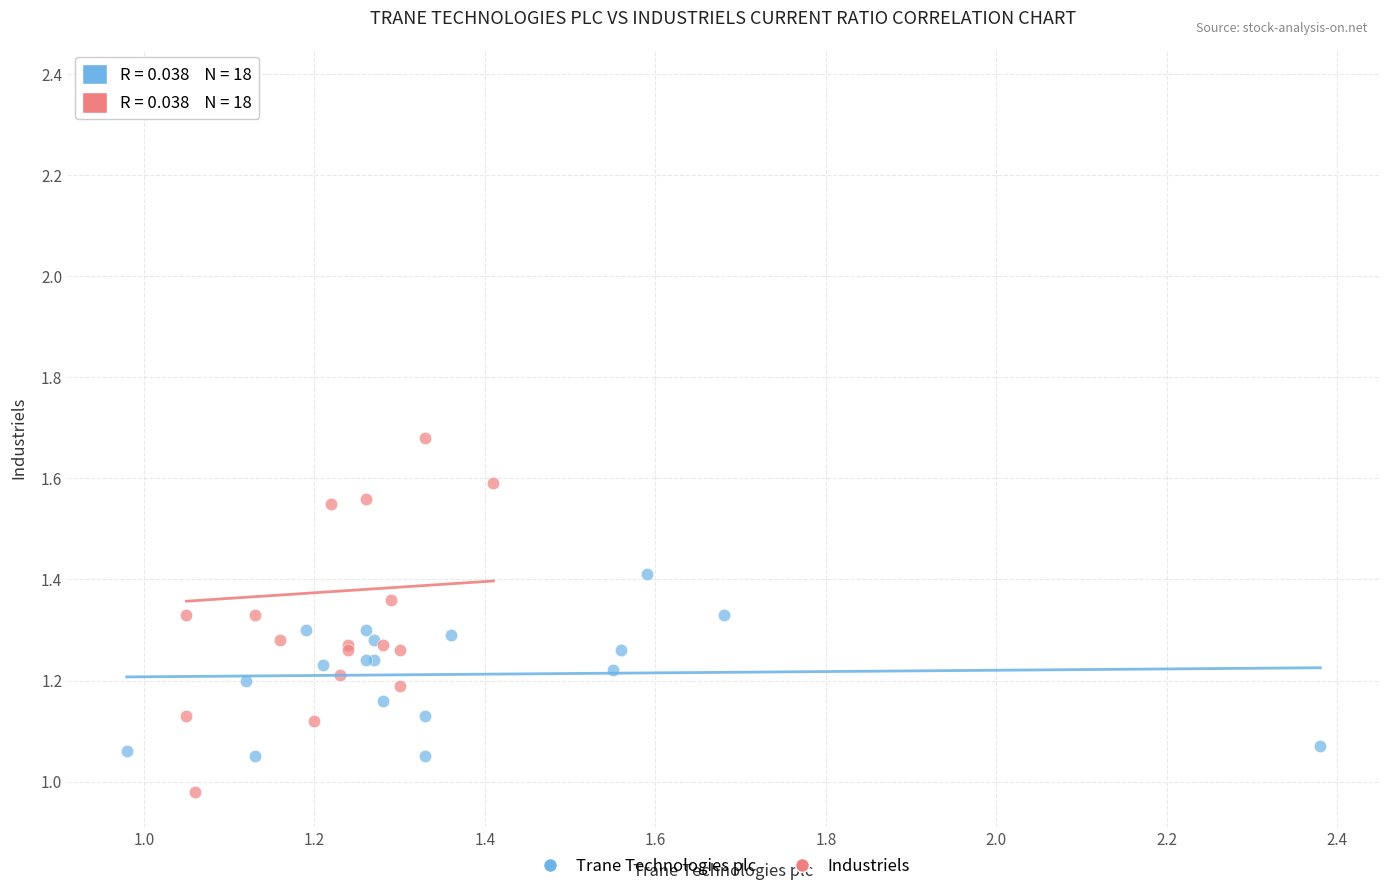

What are all the series names shown in the legend?

Trane Technologies plc, Industriels